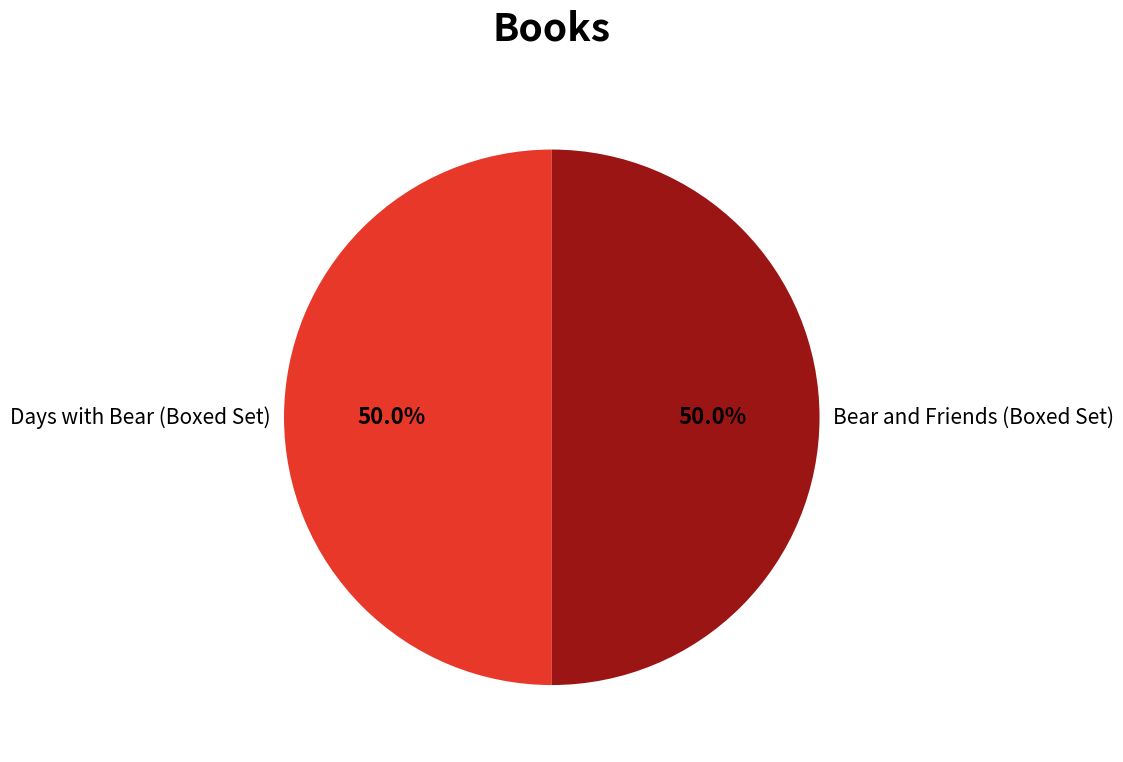

What is the ratio of the value at Days with Bear (Boxed Set) to the value at Bear and Friends (Boxed Set)?

1.0